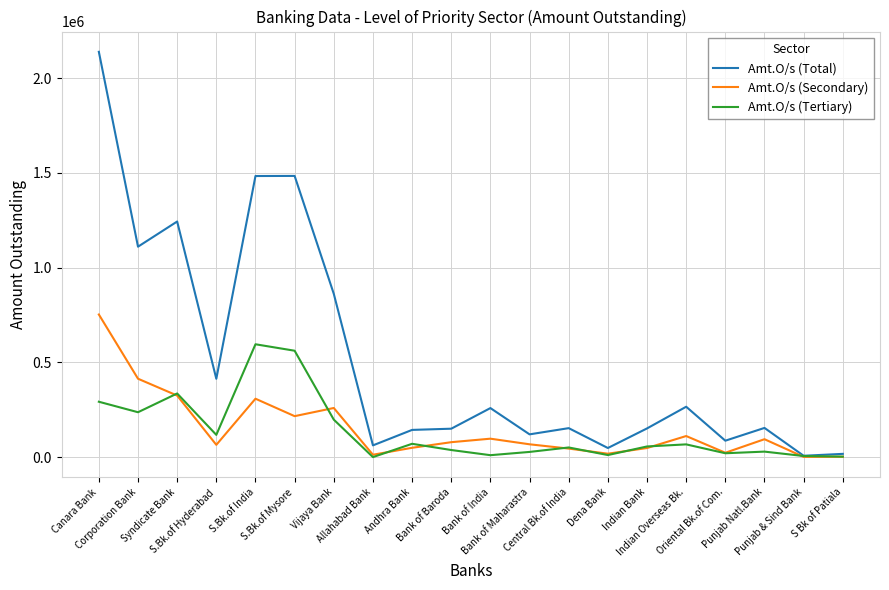

Which series has the widest spread of values?

Amt.O/s (Total)